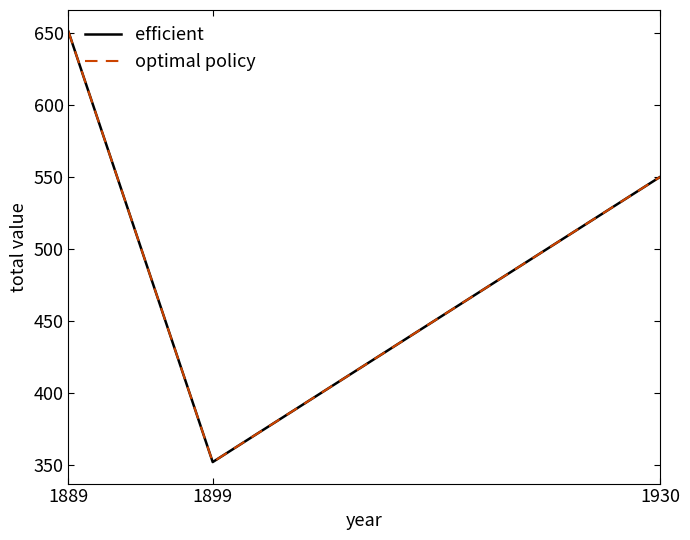

What is the approximate value of efficient at 1930?

550